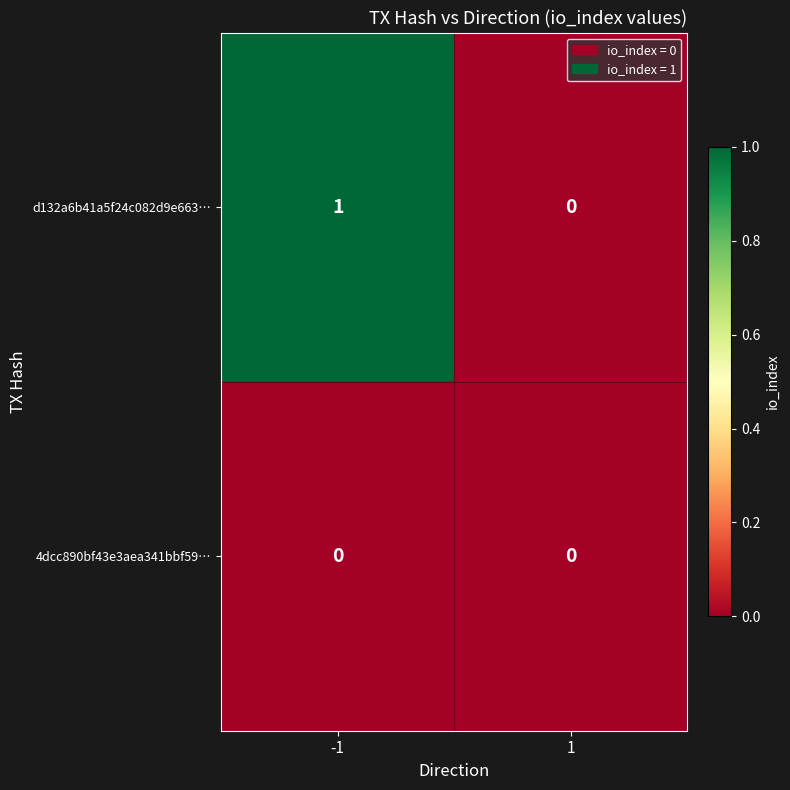

True or false: 4dcc890bf43e3aea341bbf59… has a value of 0 at 1.

True